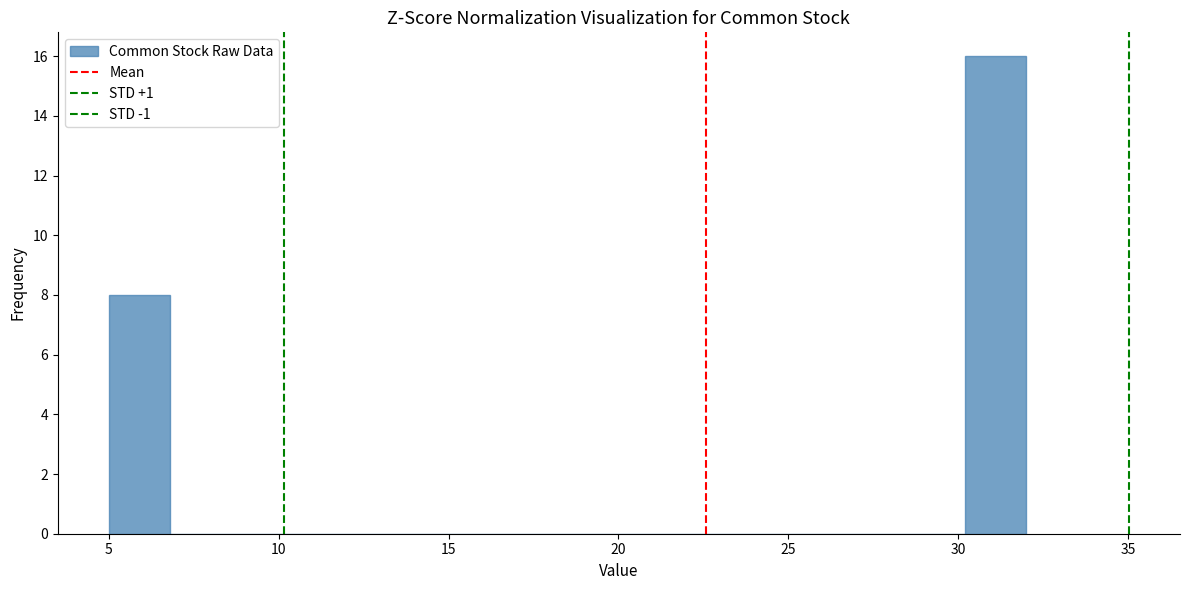

Around what value on the x-axis is the tallest bar? Give the approximate position of its centre, as read against the axis.

31.0